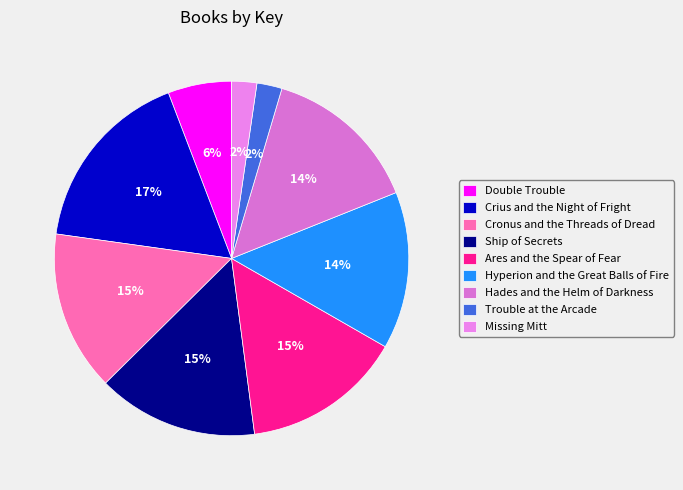

Do Hyperion and the Great Balls of Fire and Double Trouble together represent more than half of the pie?

No